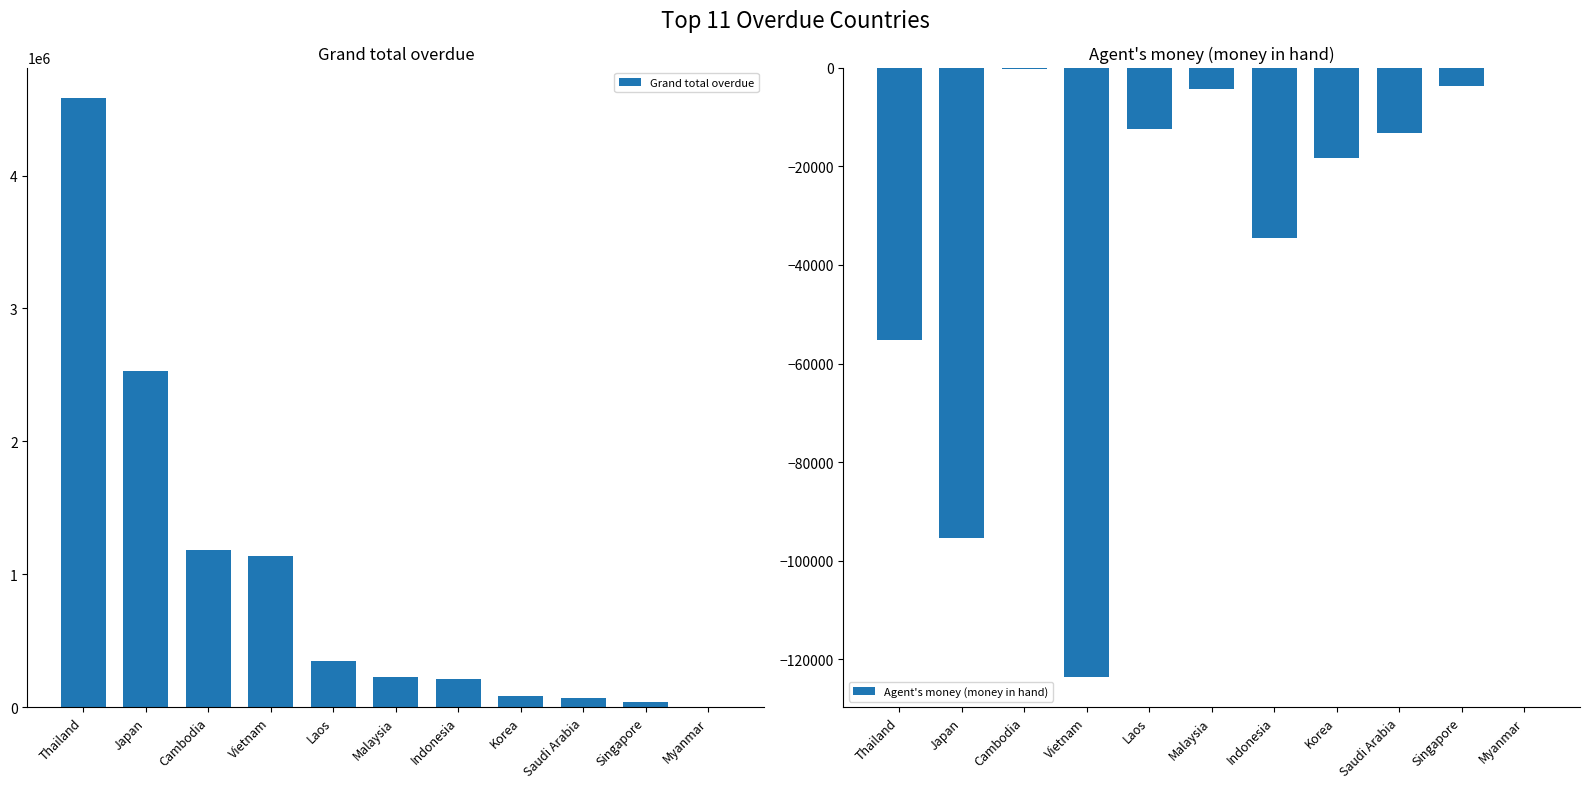

Are the bars grouped side by side (vs. stacked)?

Yes